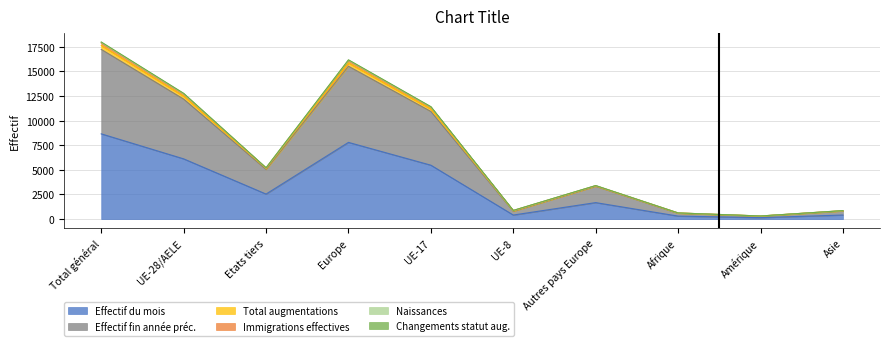

What is the sum of the Effectif du mois values at Europe and Asie?

8199